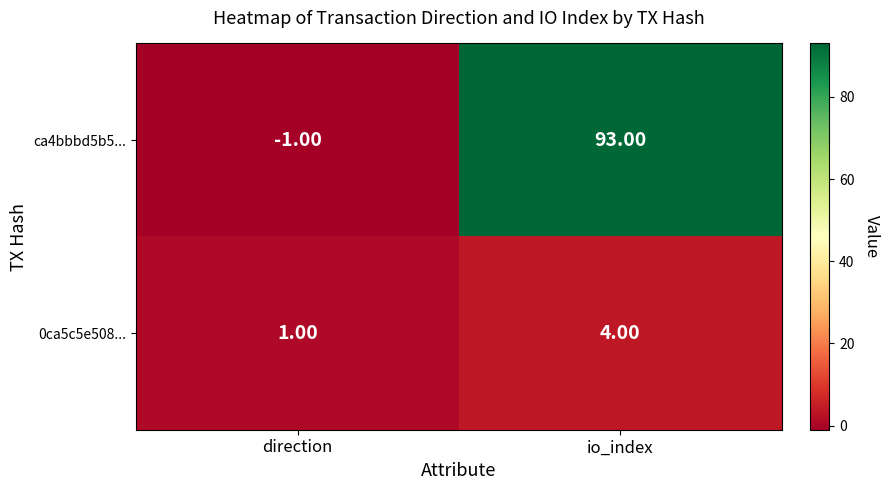

Between direction and io_index, which series saw the biggest shift?

ca4bbbd5b5...